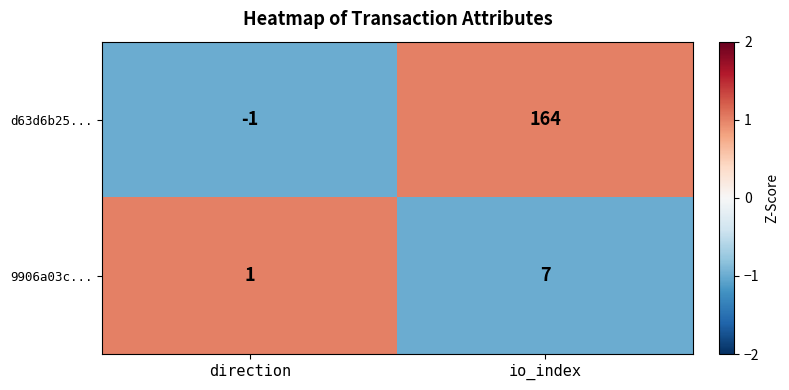

Reading right to left, what are all the values shown in this chart?

d63d6b25...: io_index=164	direction=-1
9906a03c...: io_index=7	direction=1